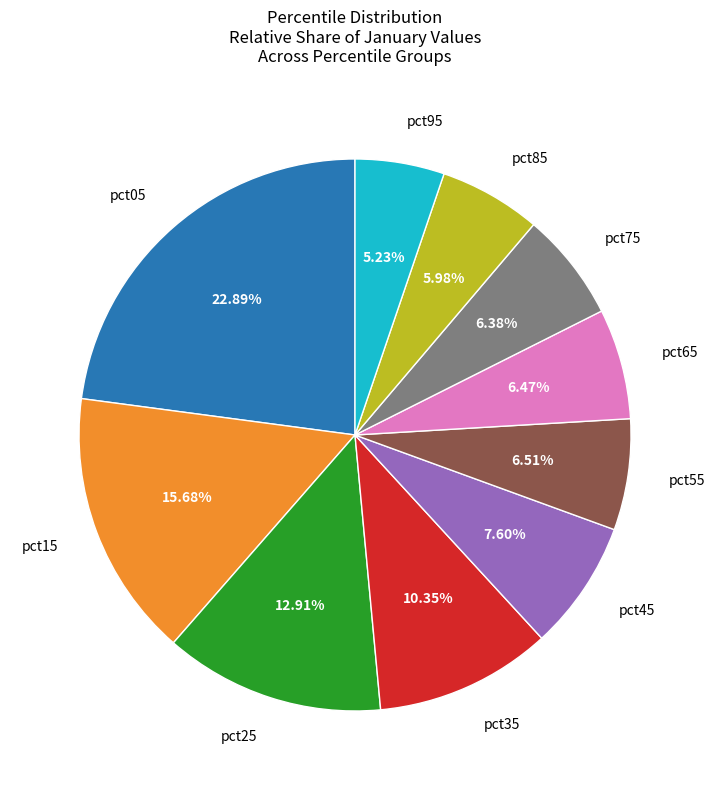

How many segments does this pie chart have?

10